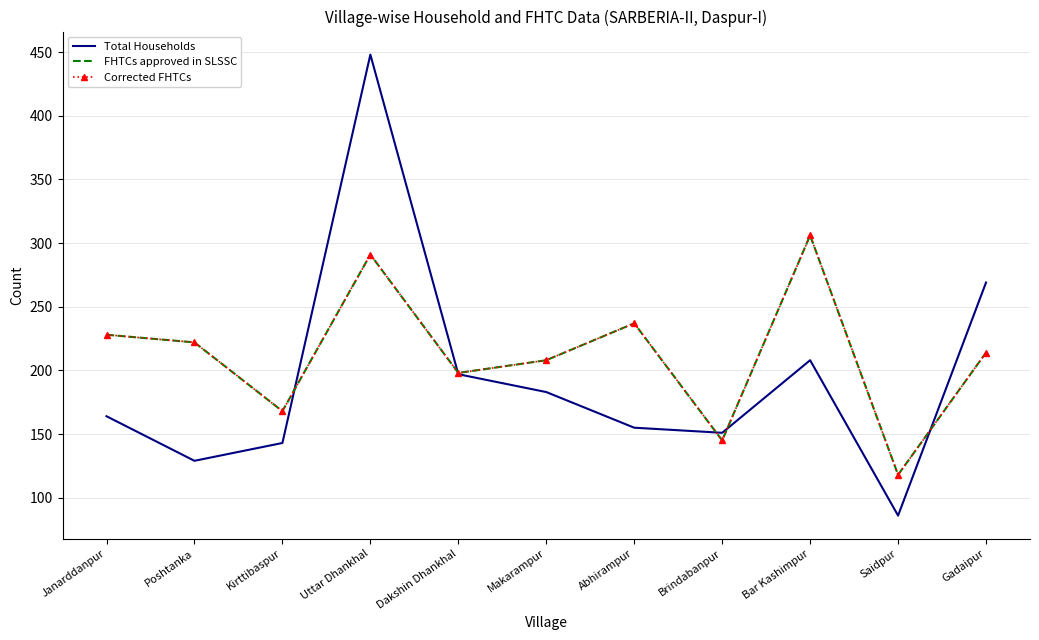

How many interior local peaks does the FHTCs approved in SLSSC series have?

3